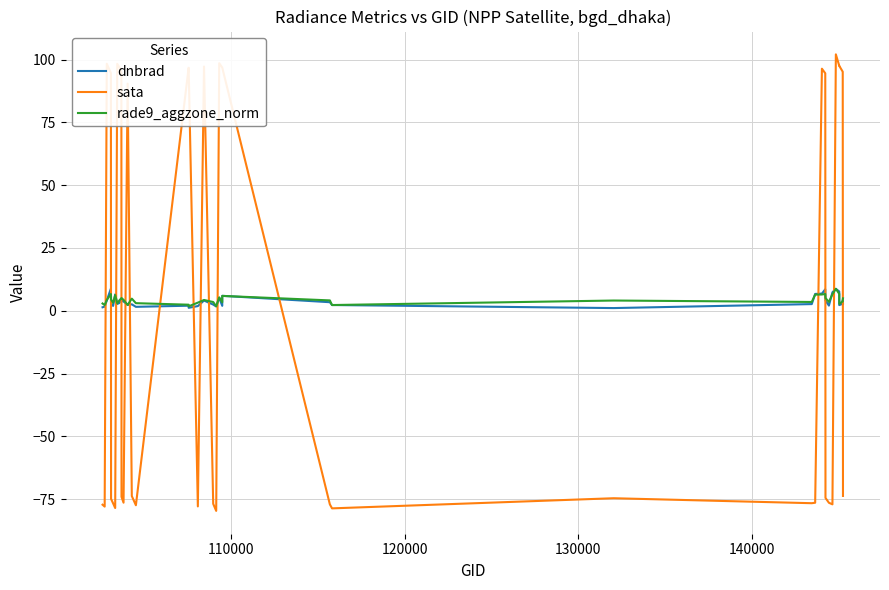

At how many categories does at least one series exceed 56?

19